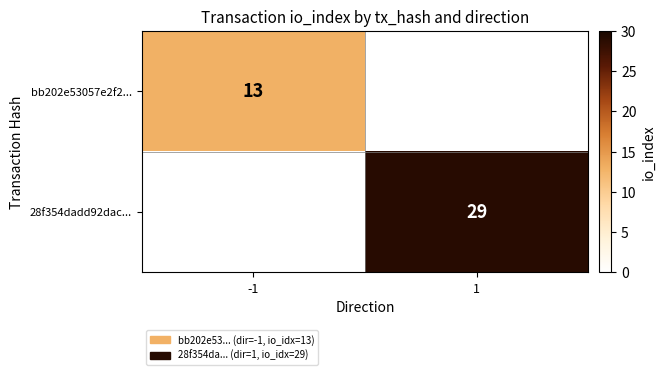

The value of bb202e53057e2f2... at -1 is 5. True or false?

False